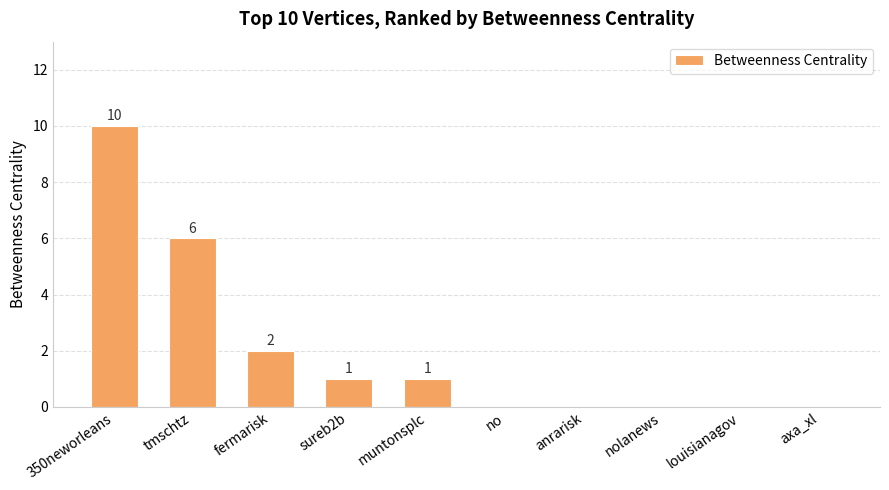

How many positive values are there?

5